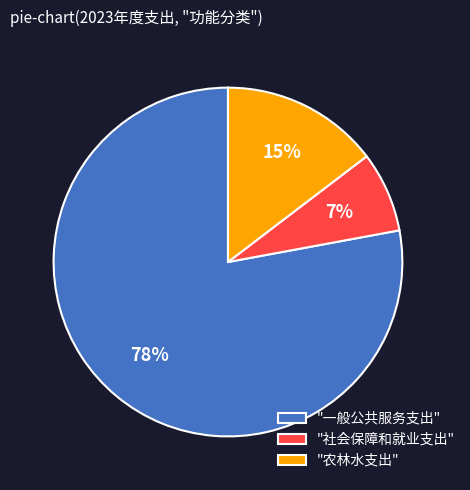

To the nearest percent, what percentage of the pie is "社会保障和就业支出"?

7%